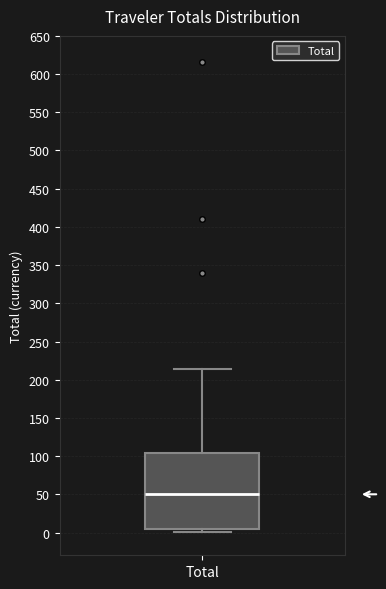

Where does the upper whisker of the box for Total end on the y-axis? The values are not printed on the chart, so give them approximately, as read against the axis.

215